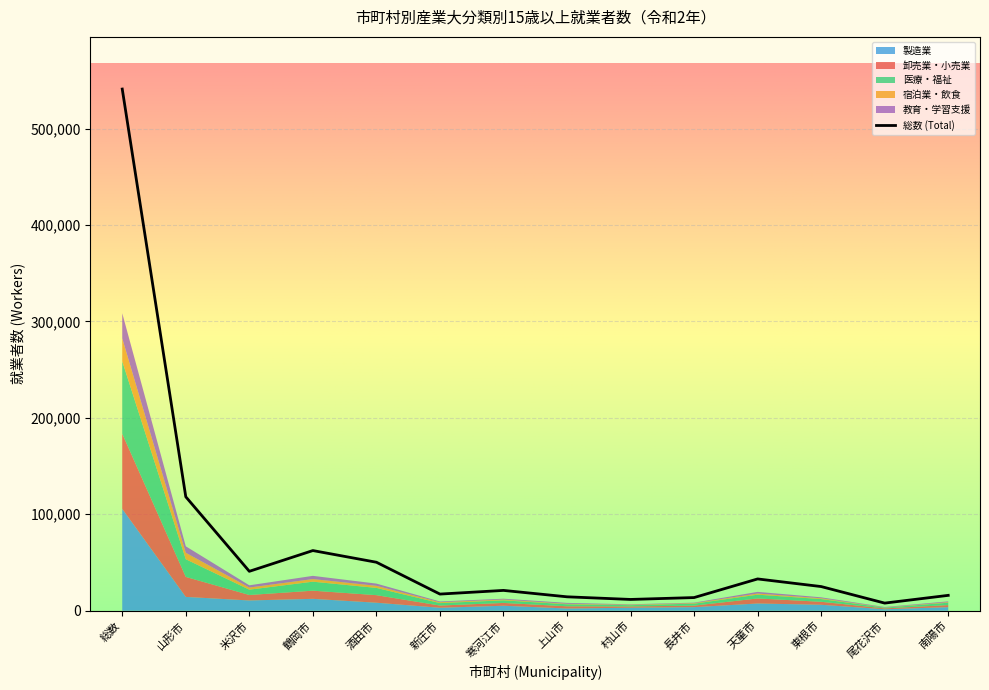

Where is the first local maximum for 教育学習支援?

鶴岡市